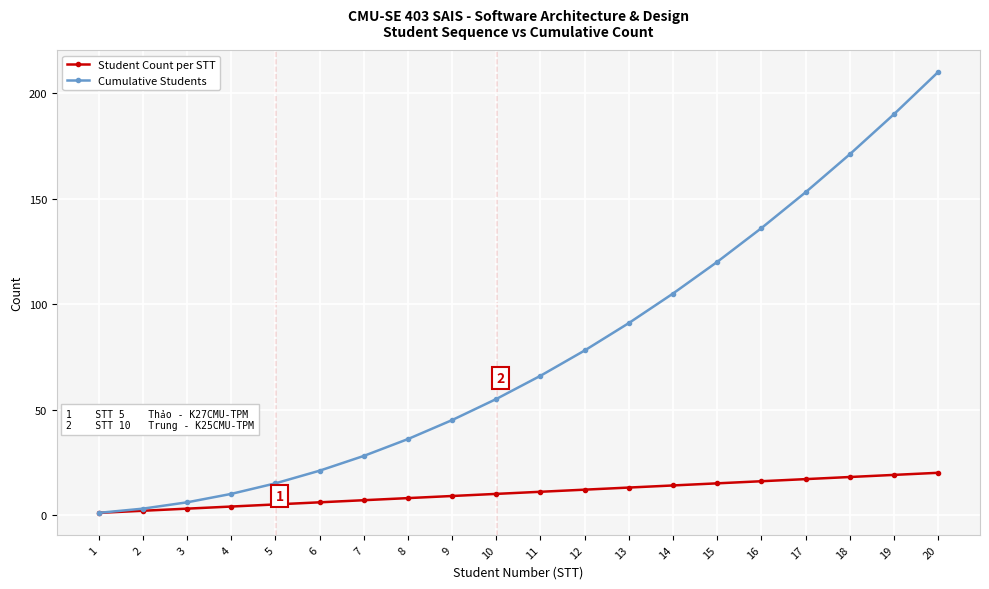

The Cumulative Students series shows 105 at 14. True or false?

True